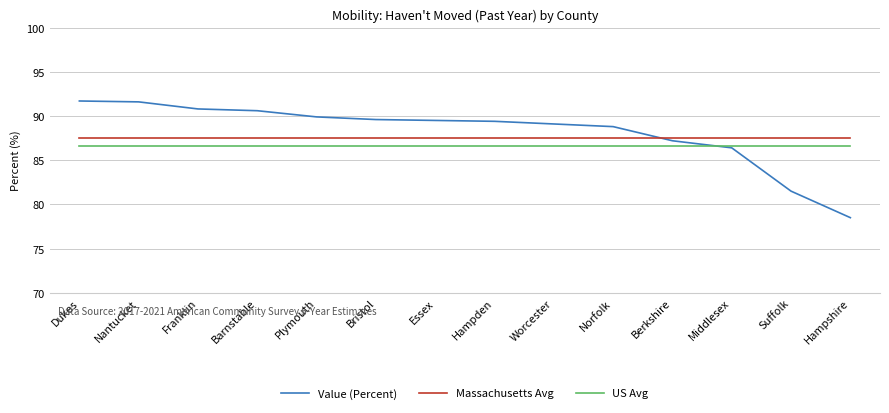

What is the greatest value displayed?

91.7